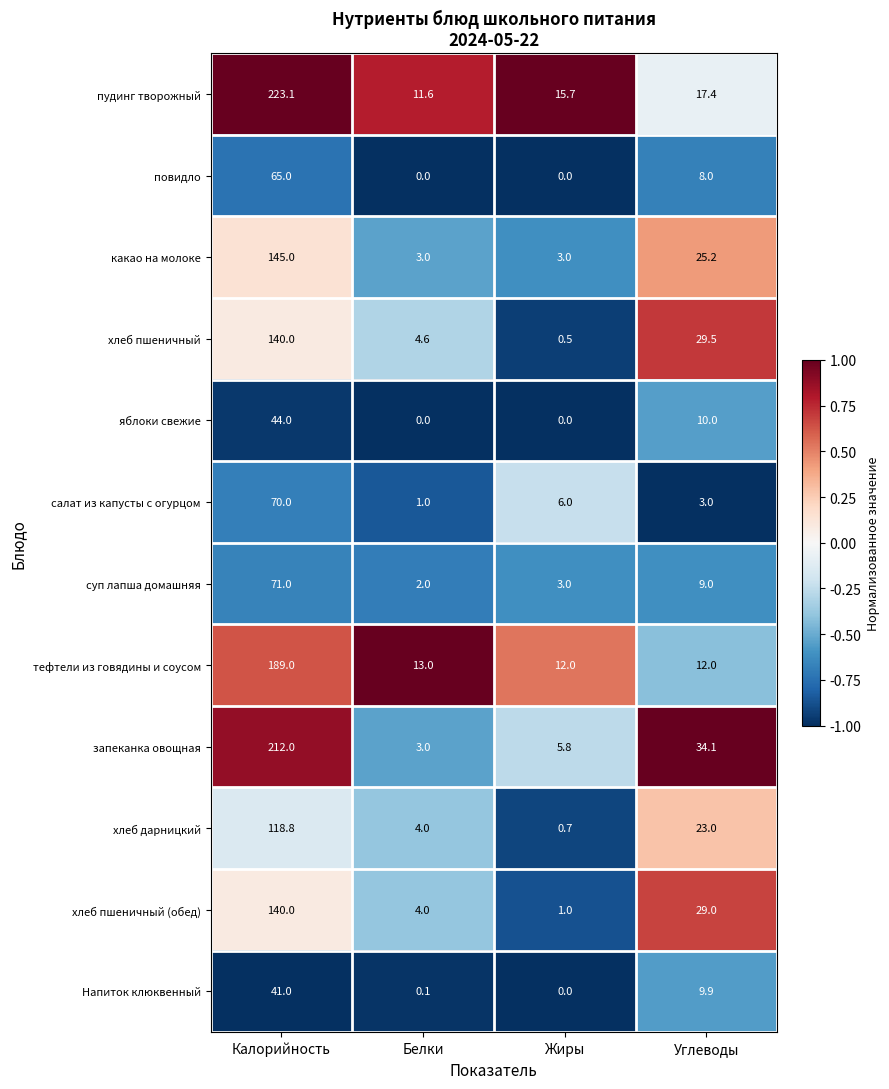

At which label does повидло first exceed 8?

Калорийность